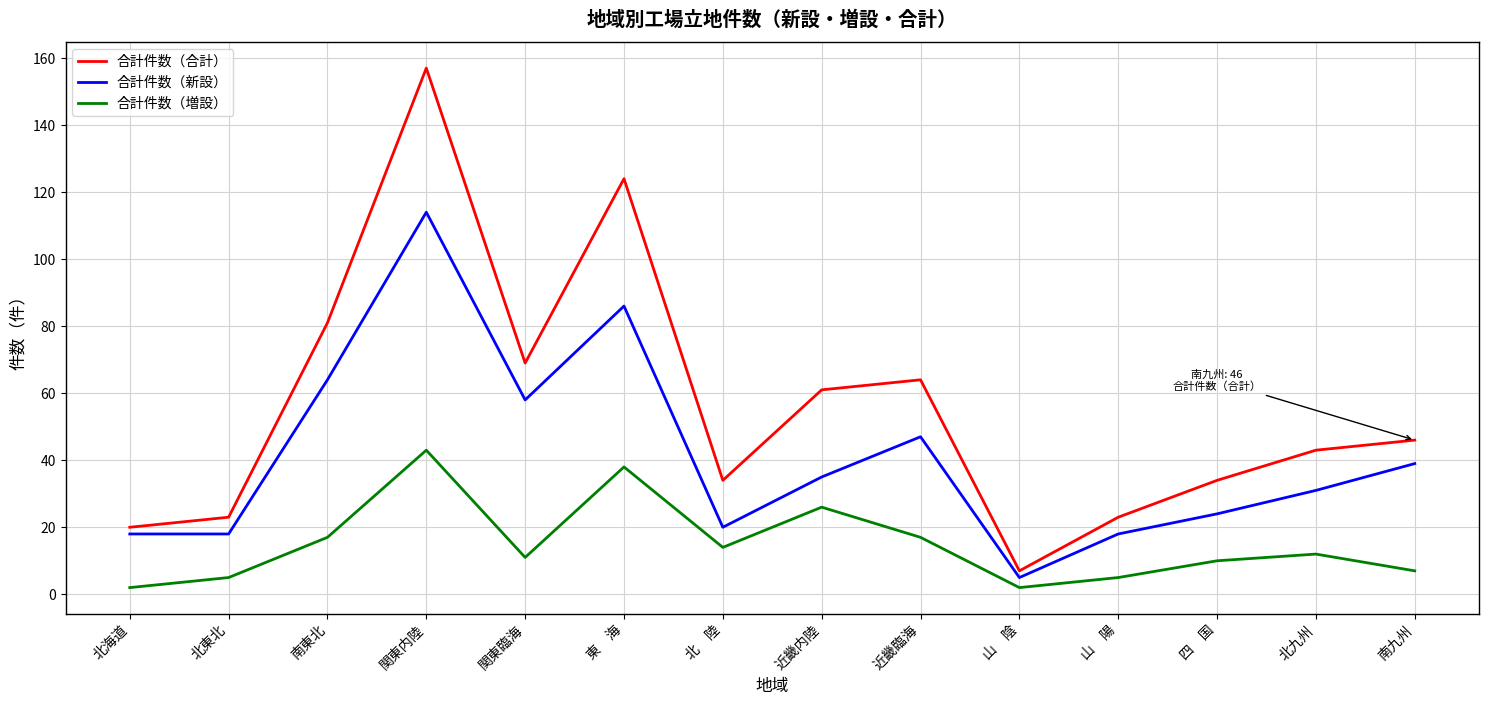

Reading right to left, list all the values displayed in this chart.

合計件数（合計）: 南九州=46	北九州=43	四　国=34	山　陽=23	山　陰=7	近畿臨海=64	近畿内陸=61	北　陸=34	東　海=124	関東臨海=69	関東内陸=157	南東北=81	北東北=23	北海道=20
合計件数（新設）: 南九州=39	北九州=31	四　国=24	山　陽=18	山　陰=5	近畿臨海=47	近畿内陸=35	北　陸=20	東　海=86	関東臨海=58	関東内陸=114	南東北=64	北東北=18	北海道=18
合計件数（増設）: 南九州=7	北九州=12	四　国=10	山　陽=5	山　陰=2	近畿臨海=17	近畿内陸=26	北　陸=14	東　海=38	関東臨海=11	関東内陸=43	南東北=17	北東北=5	北海道=2